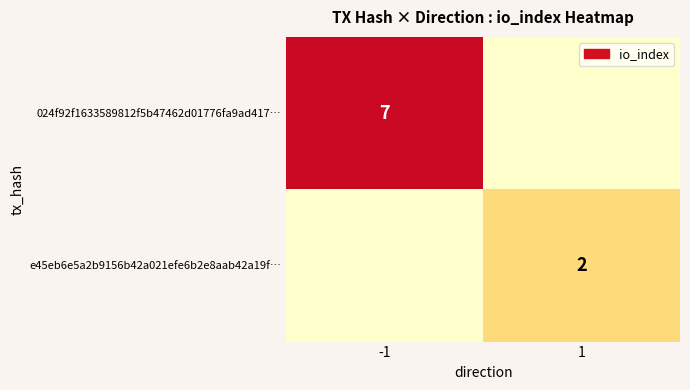

The value of 024f92f1633589812f5b47462d01776fa9ad417… at -1 is 10. True or false?

False